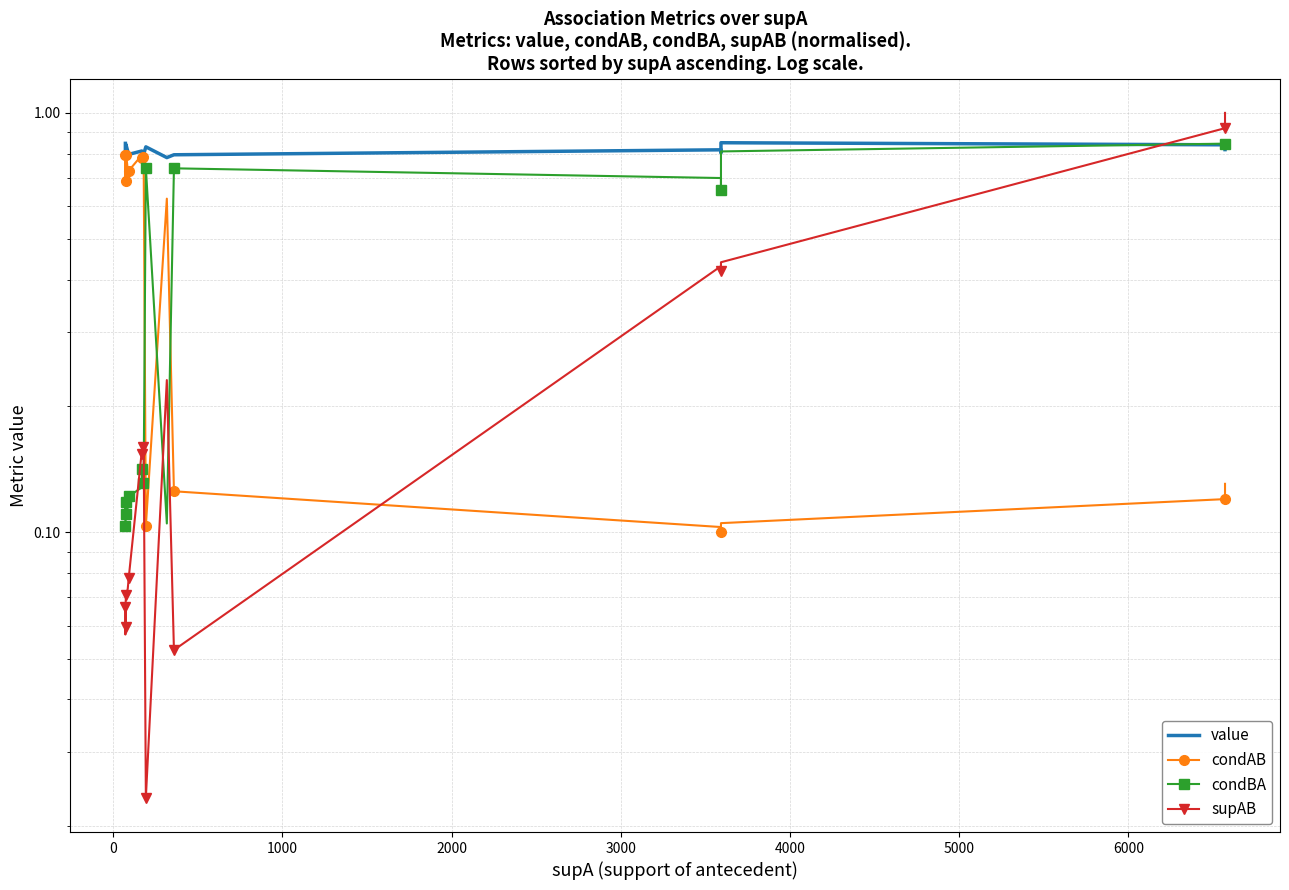

At how many categories does at least one series exceed 0?

20